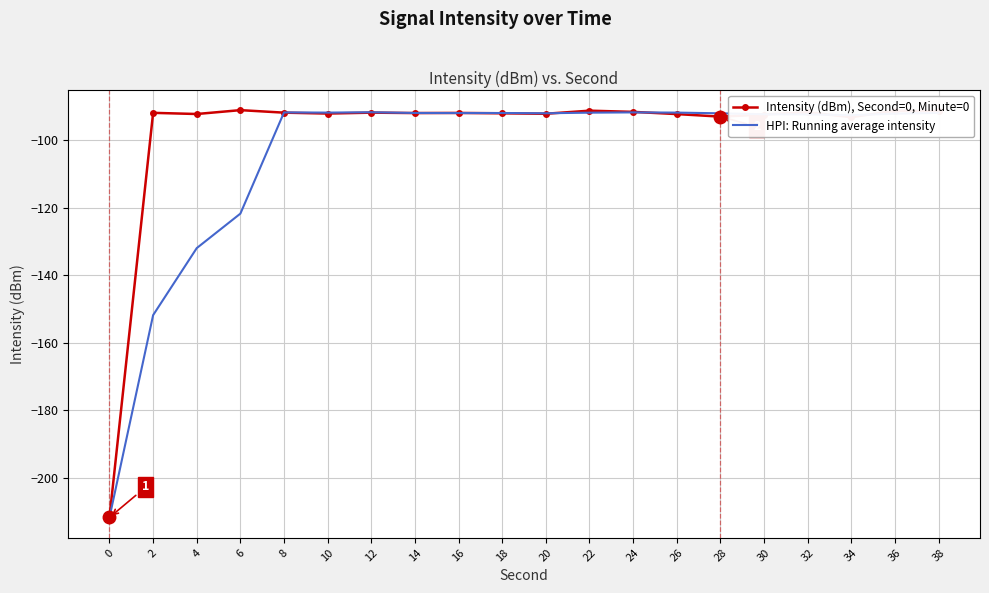

Which series has the largest total across all categories?

Intensity (dBm), Second=0, Minute=0